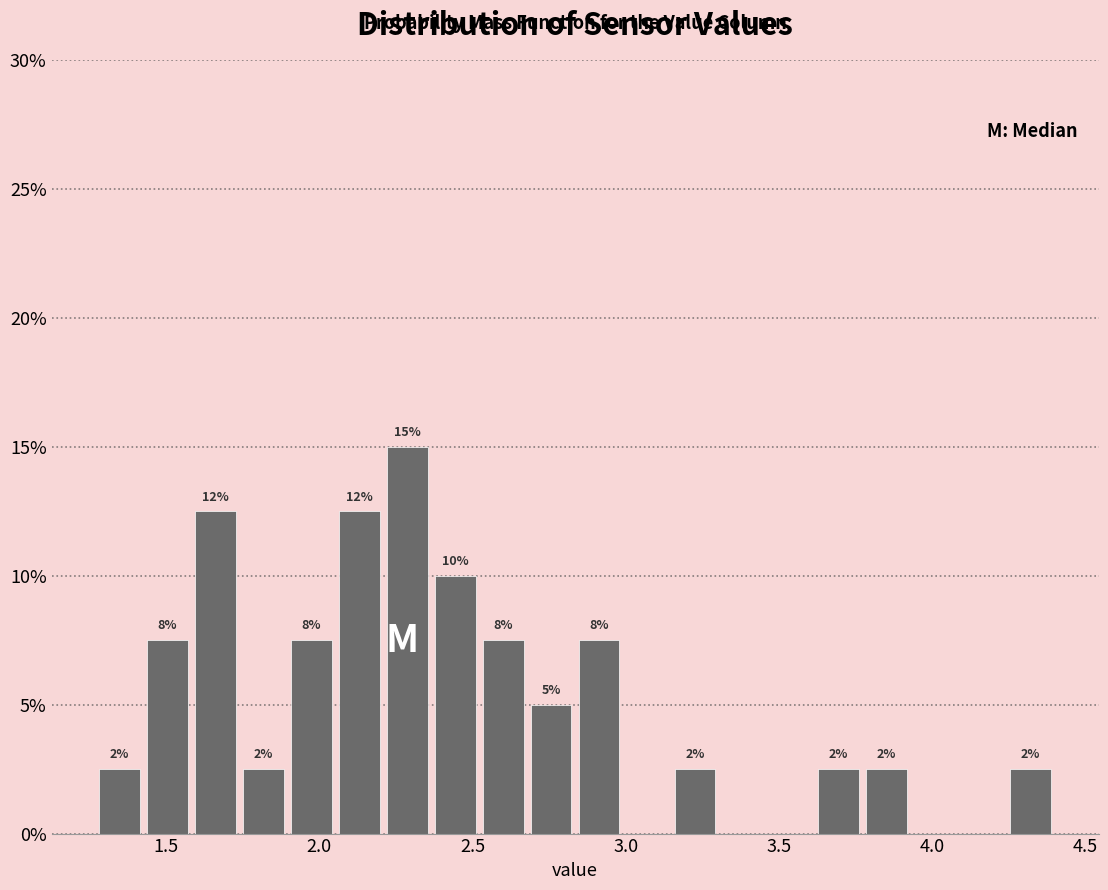

Read against the x-axis, roughly where is the centre of the tallest bar?

2.30